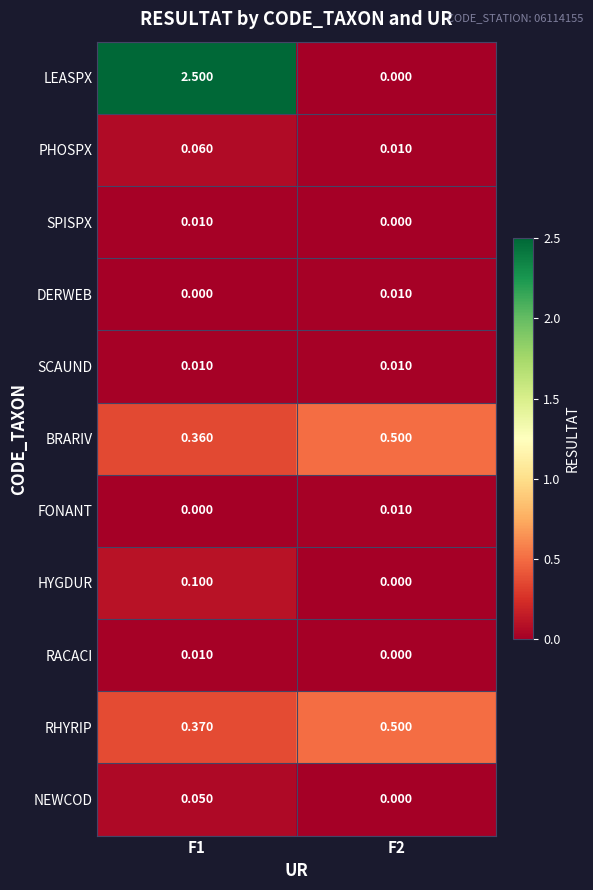

How many categories are shown in the chart?

2